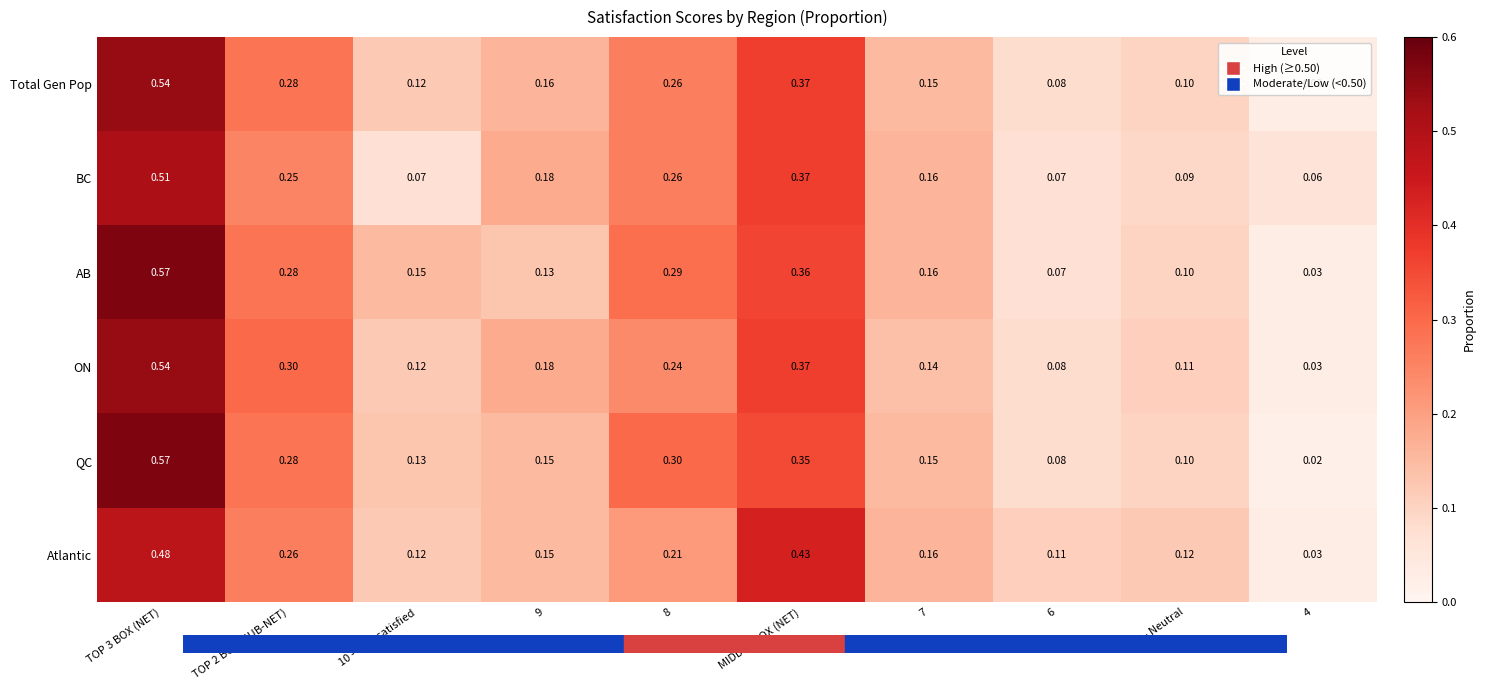

Is the value of ON at 6 greater than the value of QC at 8?

No